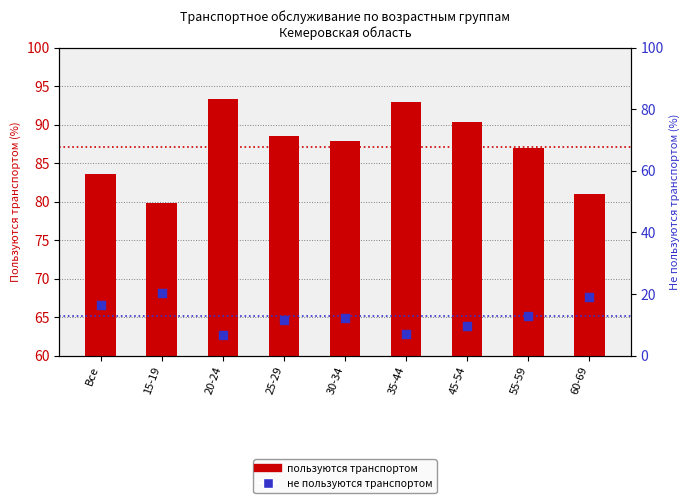

Which series has the largest Y range (max minus min)?

не пользуются транспортом